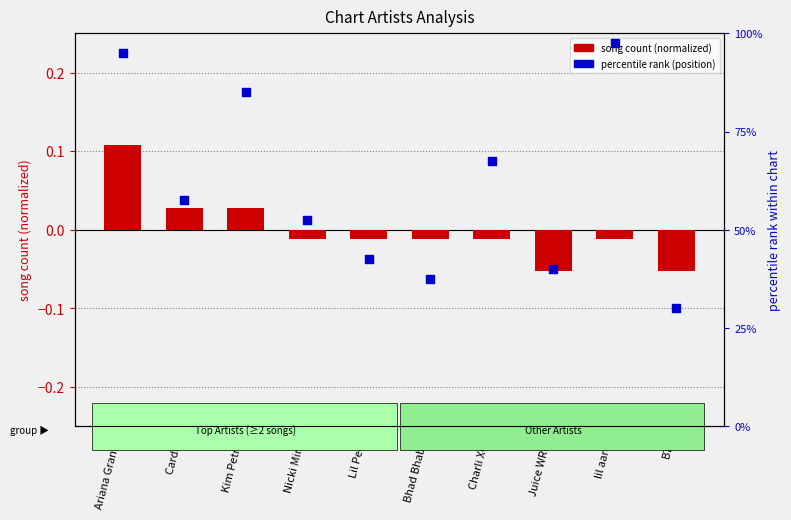

Which series reaches the maximum Y coordinate?

percentile rank (position)